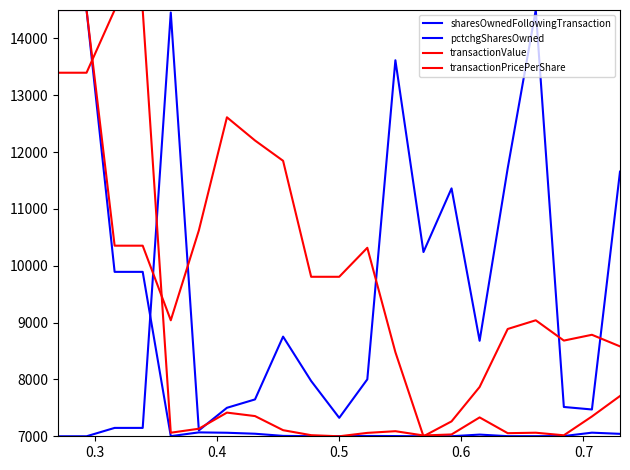

How many lines are shown in the chart?

4